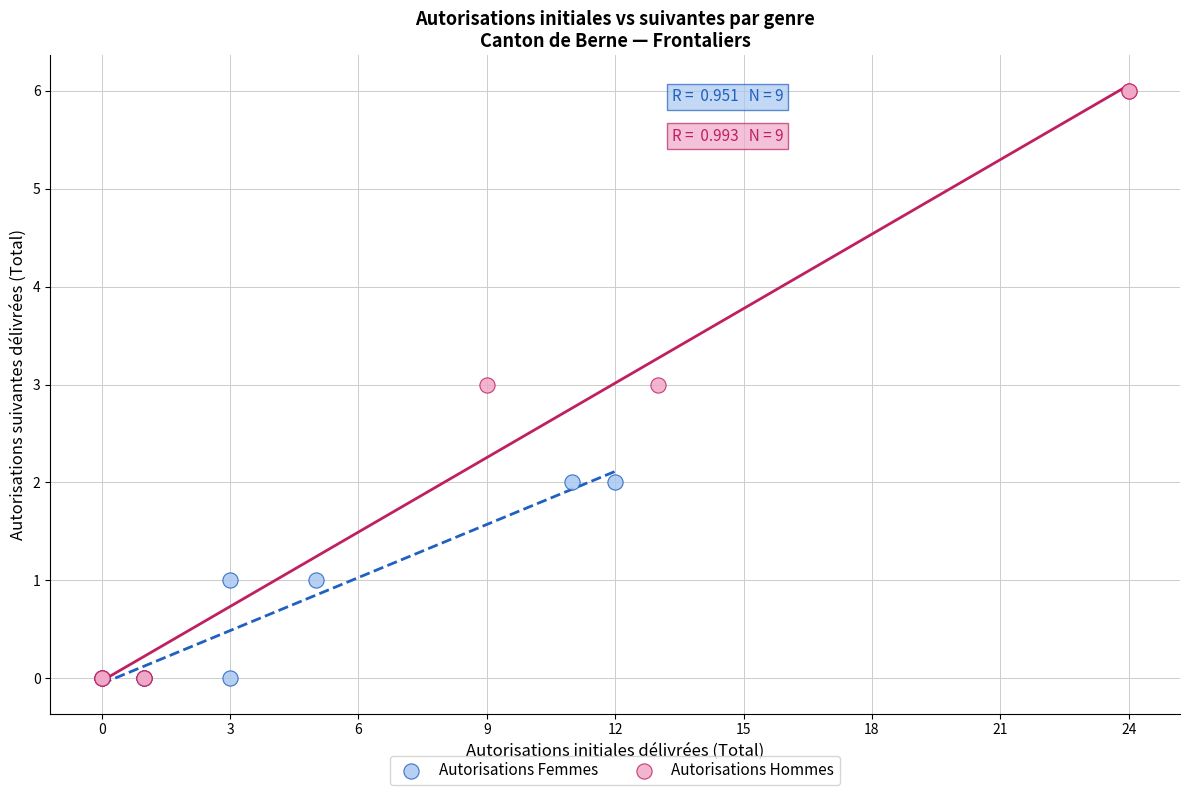

Which series reaches the maximum Y coordinate?

Autorisations Hommes